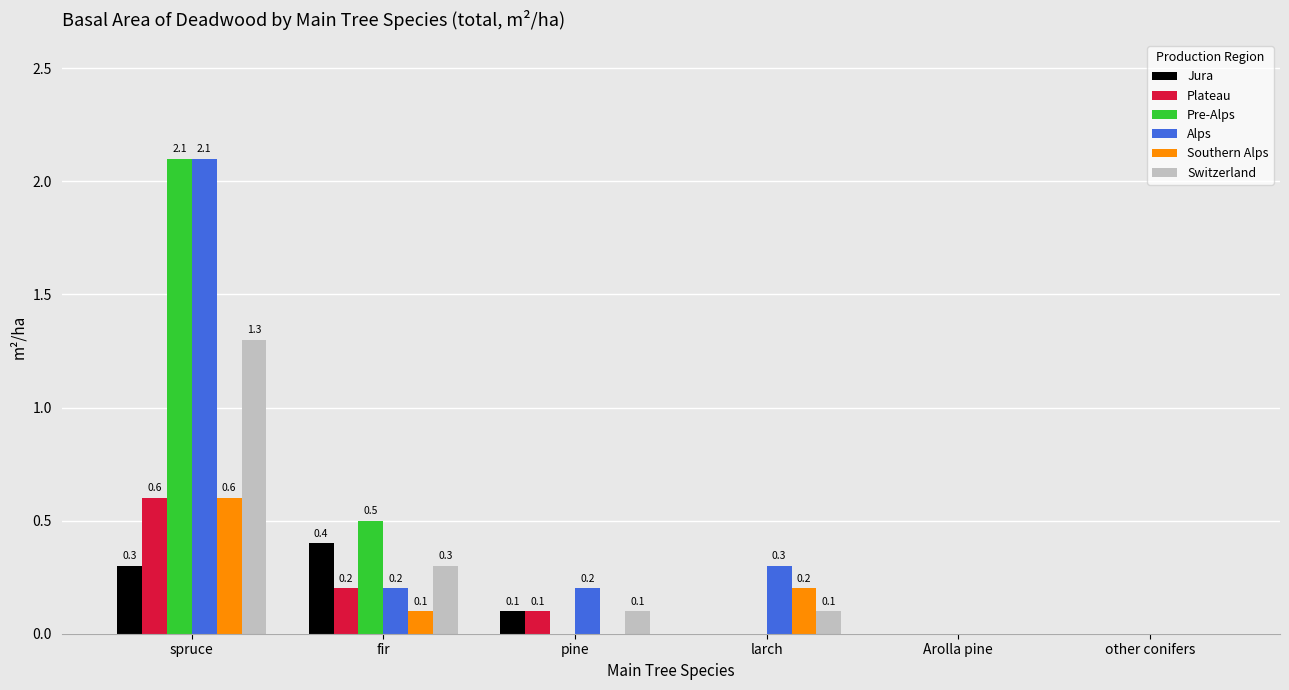

What is the total value across all series at larch?

0.6